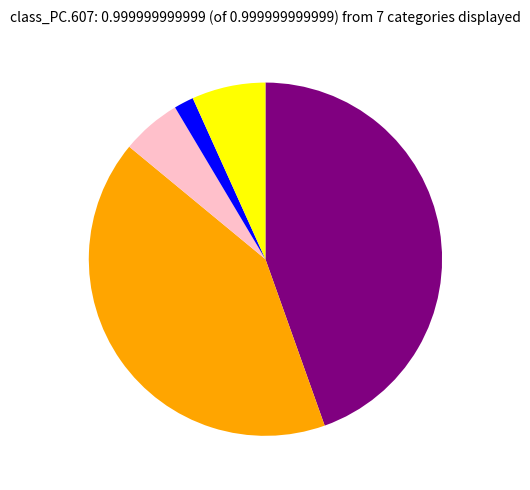

Does any single category account for the majority?

No